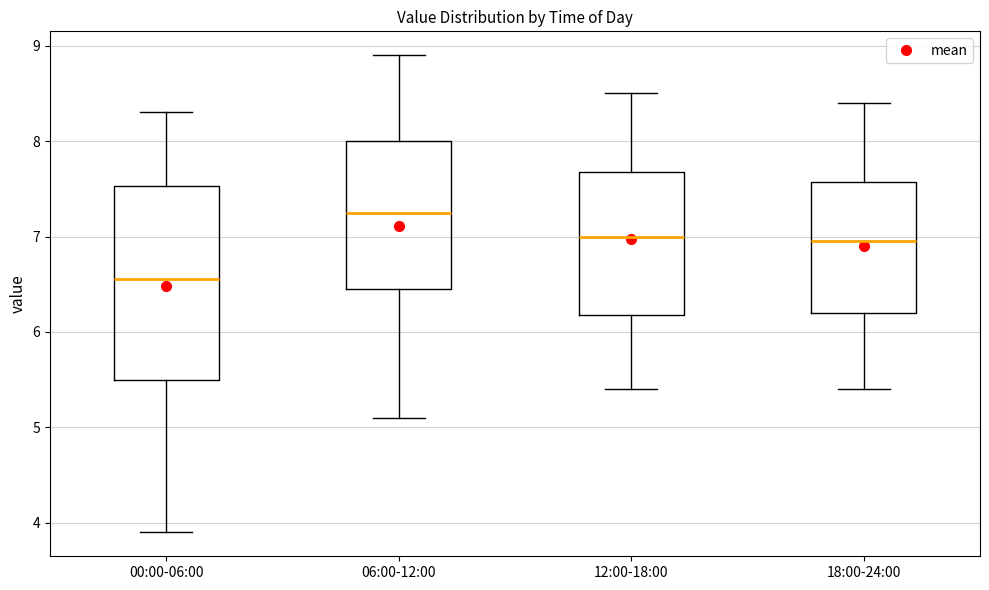

Which box has the highest median line?

06:00-12:00